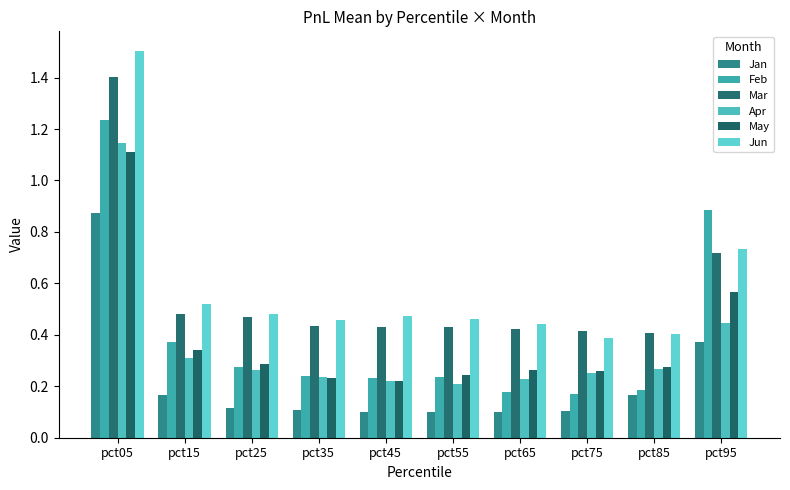

Are the bars horizontal?

No